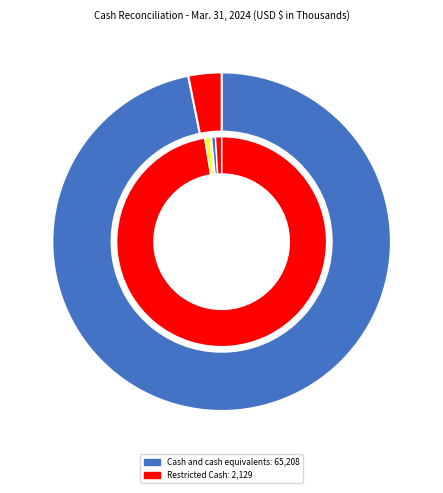

Count the number of slices in the pie.

2